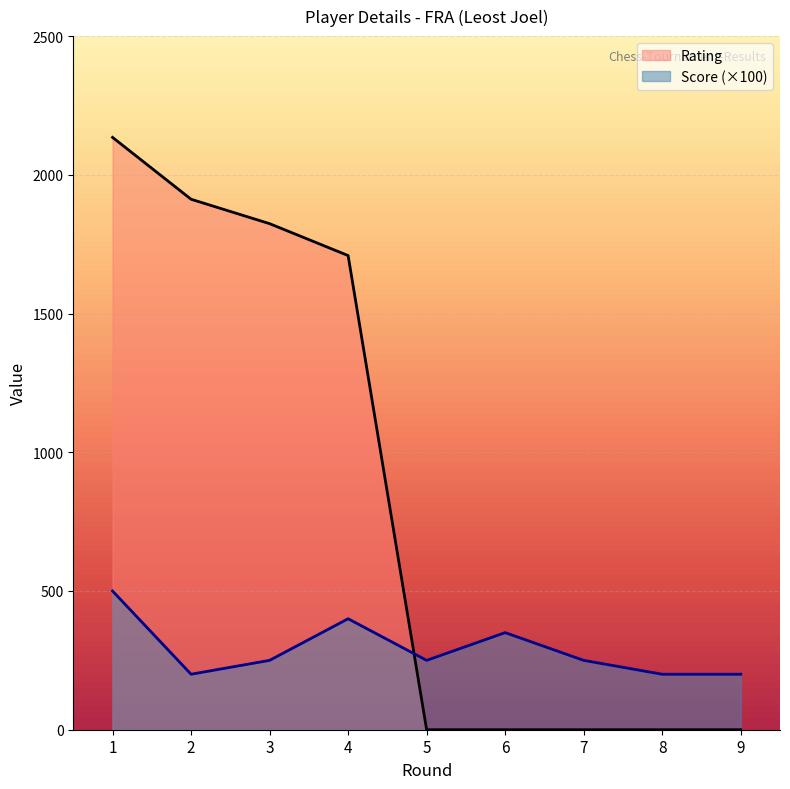

What is the average value of the Rating series?

842